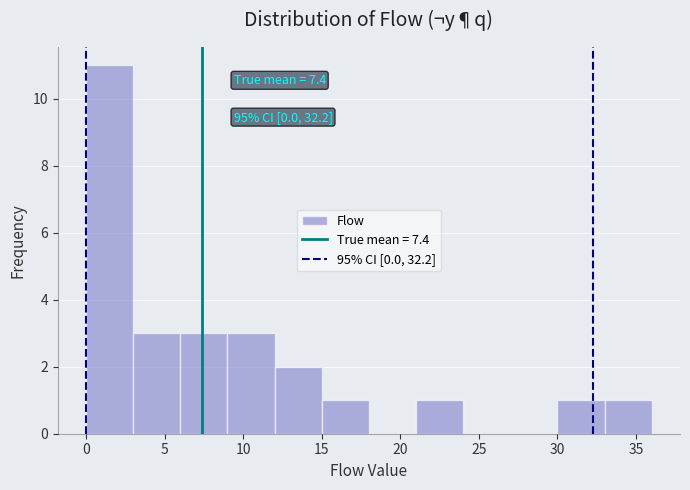

Over which range of the x-axis is the bar tallest?

0 to 3